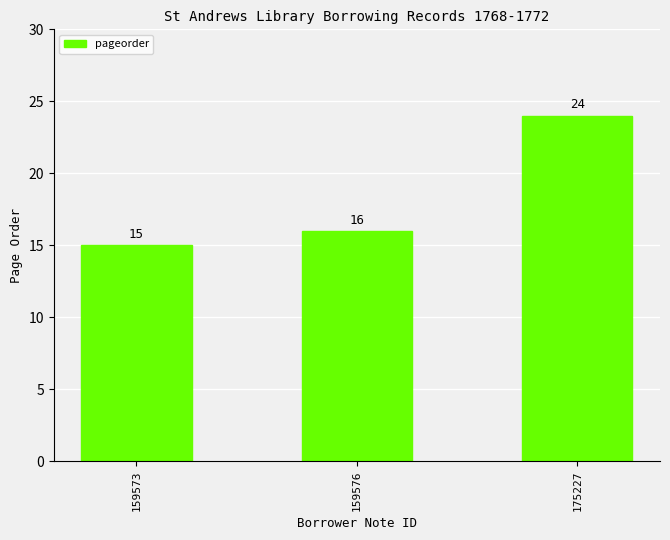

Count the values in the range 15 to 24.

3